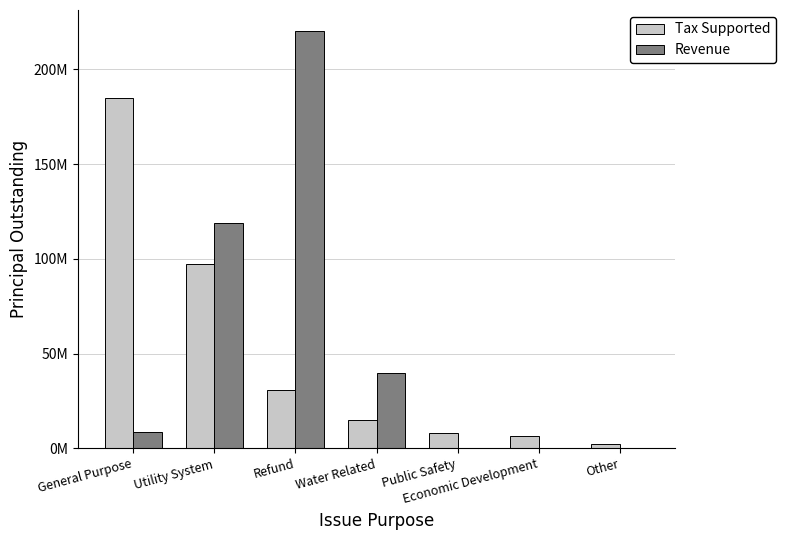

At which category is the sum across all series the highest?

Refund